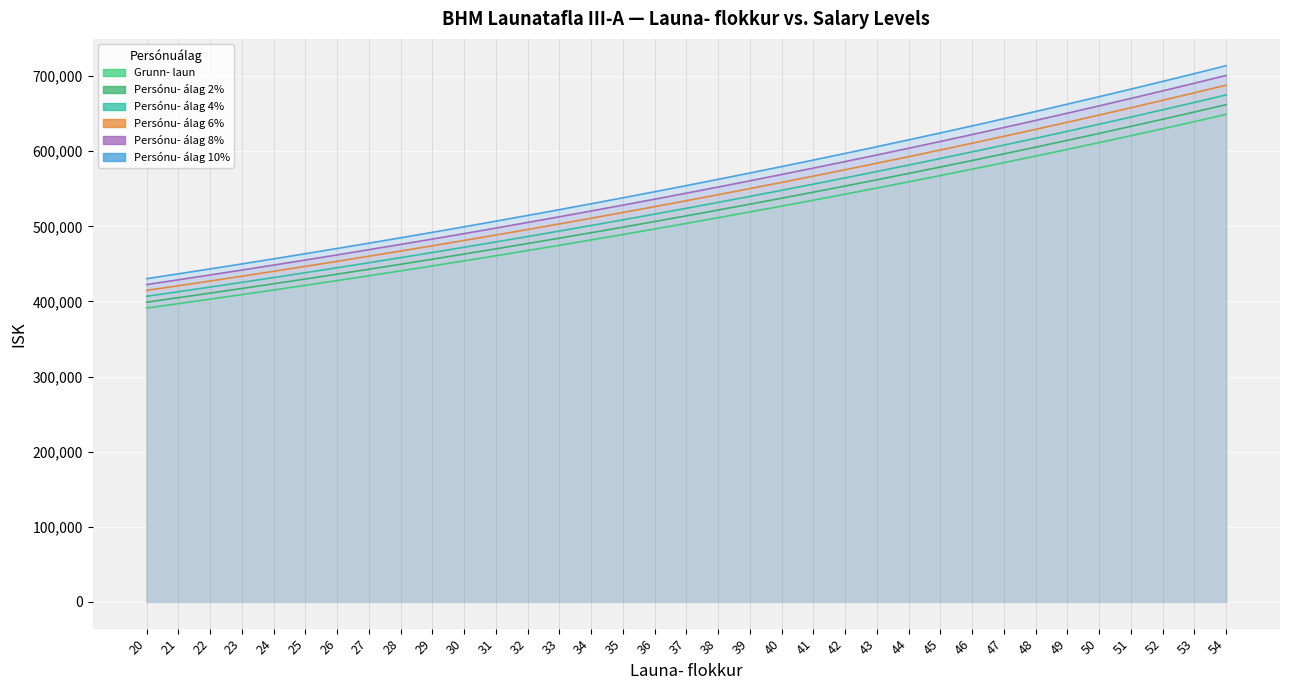

Reading right to left, list all the values displayed in this chart.

Grunn- laun: 649012	639419	629970	620661	611488	602450	593548	584776	576134	567621	559232	550967	542824	534802	526900	519113	511441	503883	496436	489100	481872	474750	467734	460822	454012	447302	440692	434180	427762	421441	415213	409077	403030	397076	391207
Persónu- álag 2%: 661992	652207	642569	633074	623718	614499	605419	596472	587657	578973	570417	561986	553680	545498	537438	529495	521670	513961	506365	498882	491509	484245	477089	470038	463092	456248	449506	442864	436317	429870	423517	417259	411091	405018	399031
Persónu- álag 4%: 674972	664996	655169	645487	635948	626548	617290	608167	599179	590326	581601	573006	564537	556194	547976	539878	531899	524038	516293	508664	501147	493740	486443	479255	472172	465194	458320	451547	444872	438299	431822	425440	419151	412959	406855
Persónu- álag 6%: 687953	677784	667768	657901	648177	638597	629161	619863	610702	601678	592786	584025	575393	566890	558514	550260	542127	534116	526222	518446	510784	503235	495798	488471	481253	474140	467134	460231	453428	446727	440126	433622	427212	420901	414679
Persónu- álag 8%: 700933	690573	680368	670314	660407	650646	641032	631558	622225	613031	603971	595044	586250	577586	569052	560642	552356	544194	536151	528228	520422	512730	505153	497688	490333	483086	475947	468914	461983	455156	448430	441803	435272	428842	422504
Persónu- álag 10%: 713913	703361	692967	682727	672637	662695	652903	643254	633747	624383	615155	606064	597106	588282	579590	571024	562585	554271	546080	538010	530059	522225	514507	506904	499413	492032	484761	477598	470538	463585	456734	449985	443333	436784	430328